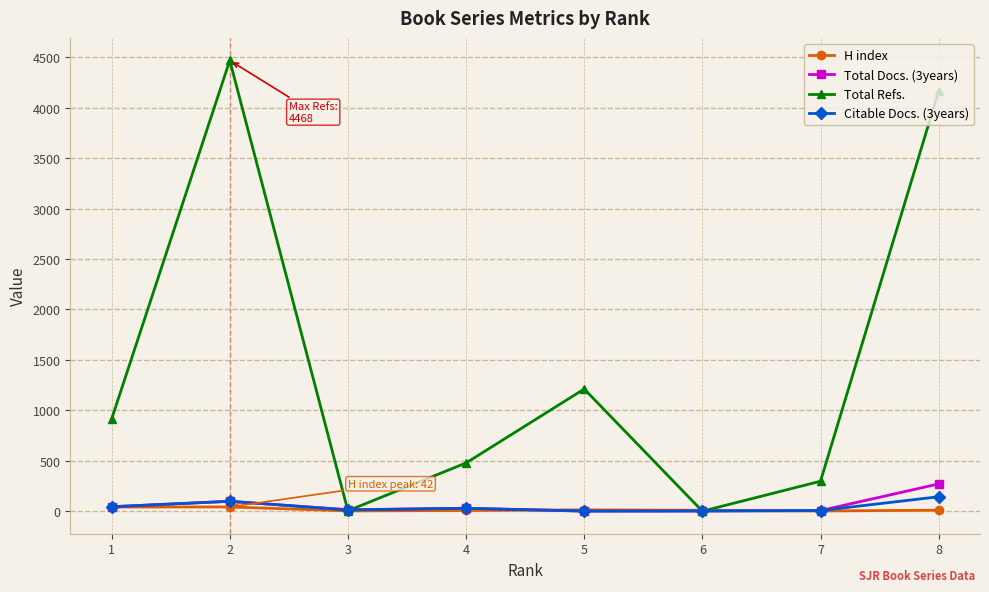

The H index series shows 42 at 2. True or false?

True